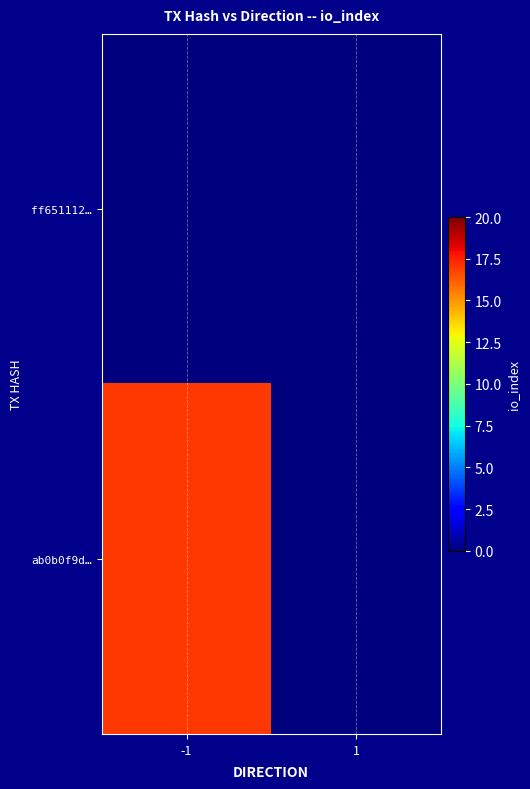

At which label is ff651112… closest to 0?

-1